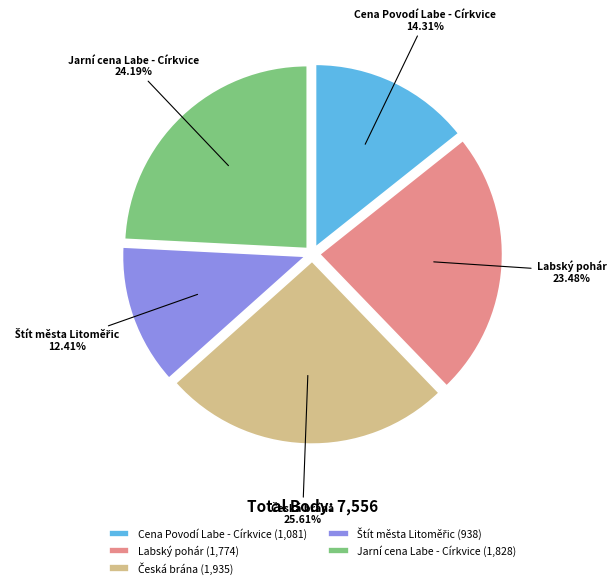

Is there a majority slice in this chart?

No